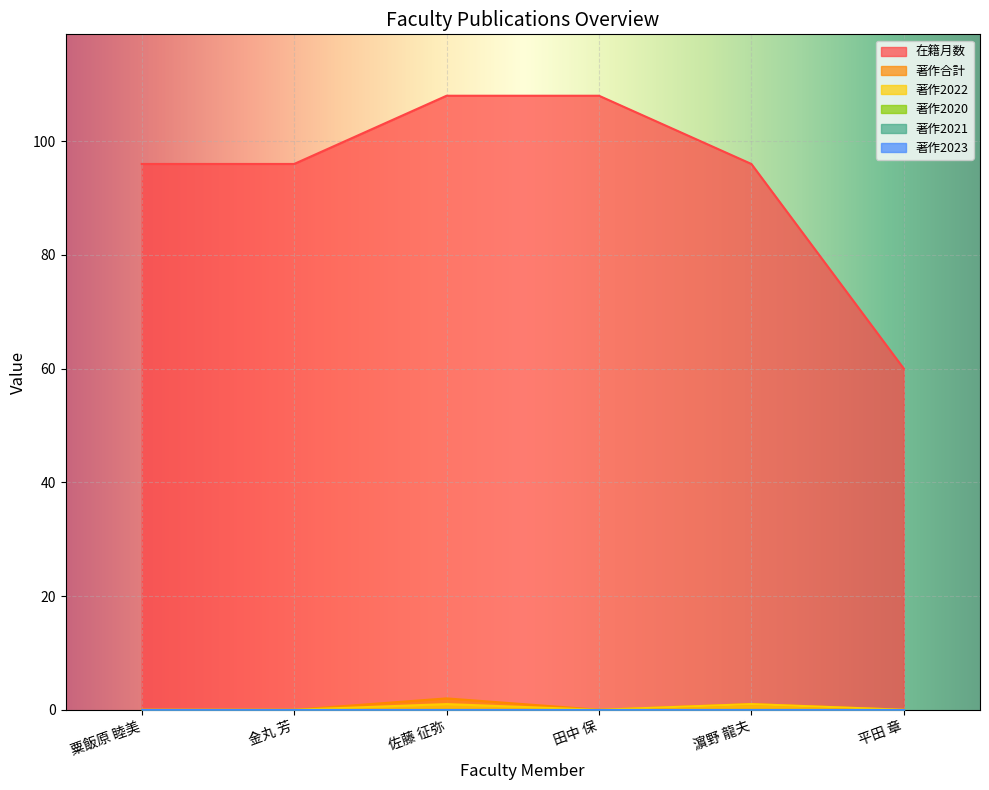

What is the spread (max minus min) of values at 田中 保?

108